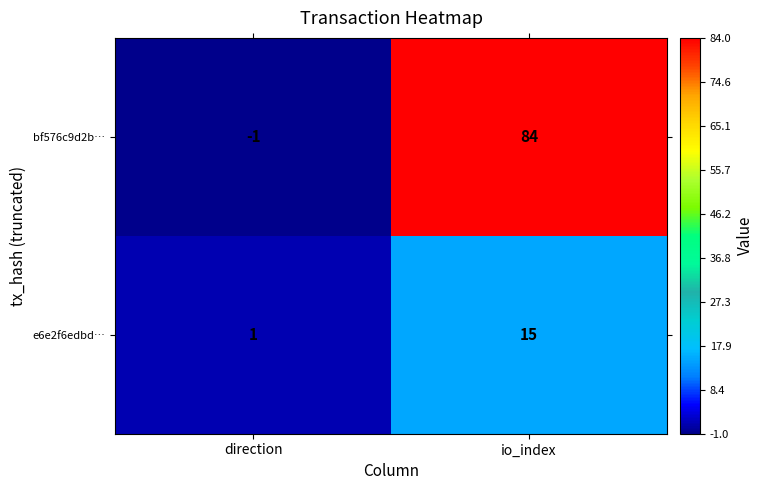

Between direction and io_index, which series saw the biggest shift?

bf576c9d2b…